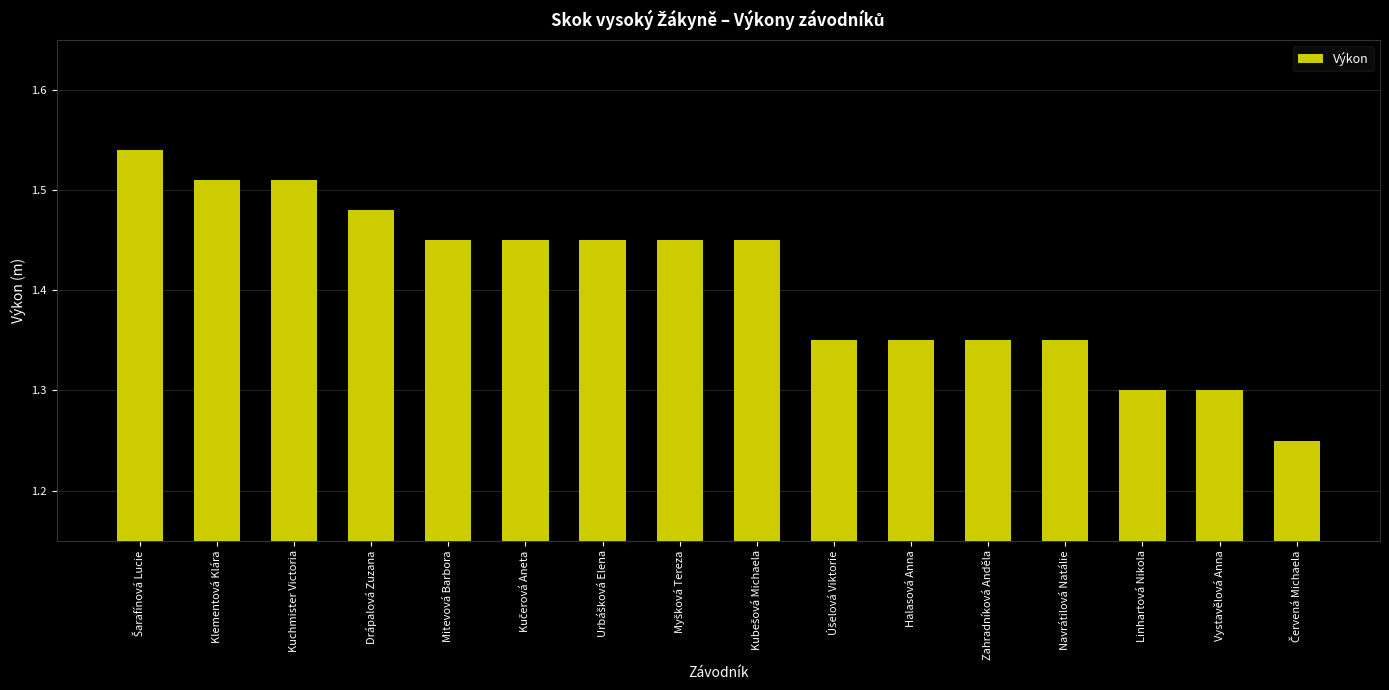

Count the values in the range 1 to 2.

16